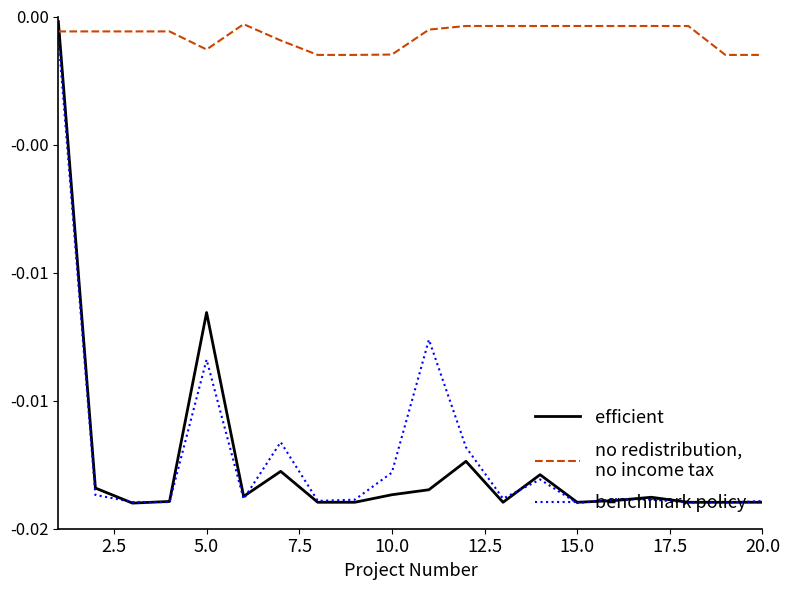

Does the chart have visible grid lines?

No